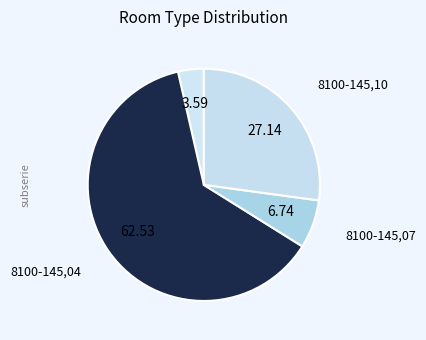

What is the majority slice?

8100-145,04